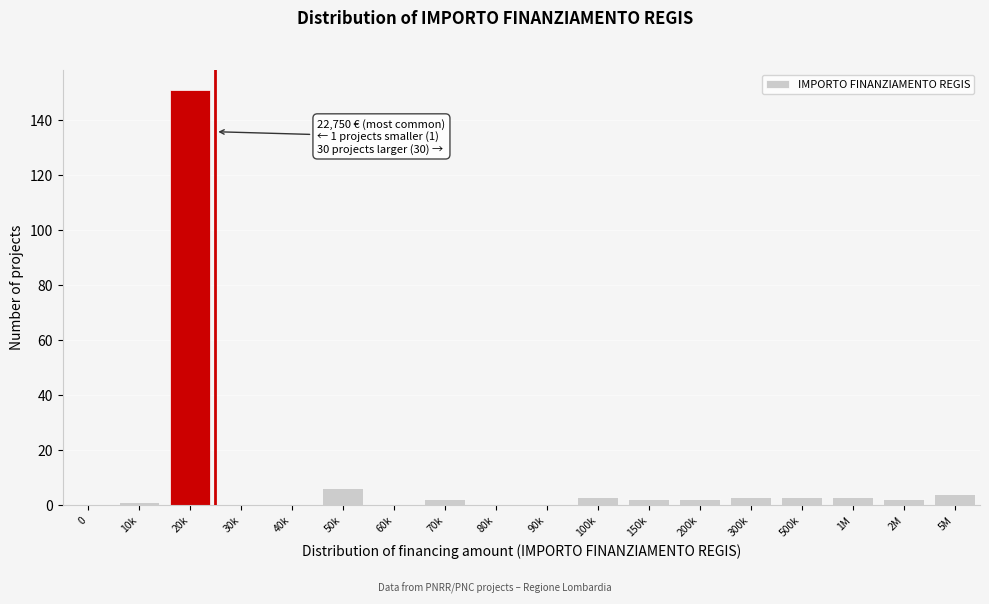

Reading left to right, transcribe all the data shown in this chart.

0=0	10k=1	20k=151	30k=0	40k=0	50k=6	60k=0	70k=2	80k=0	90k=0	100k=3	150k=2	200k=2	300k=3	500k=3	1M=3	2M=2	5M=4